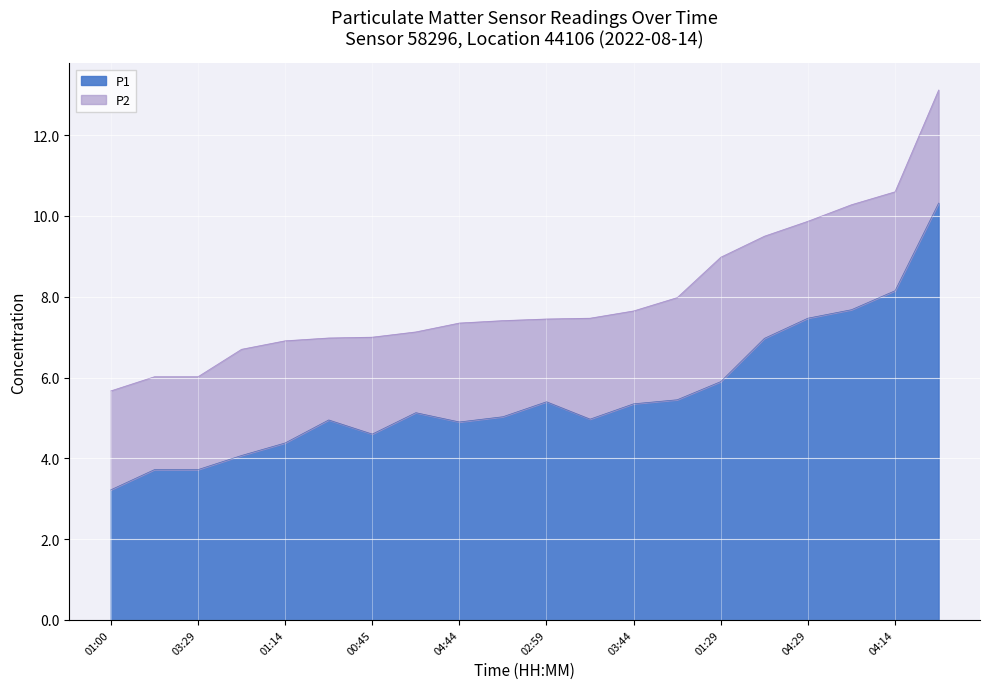

List the series in order of their peak value, lowest first.

P2, P1